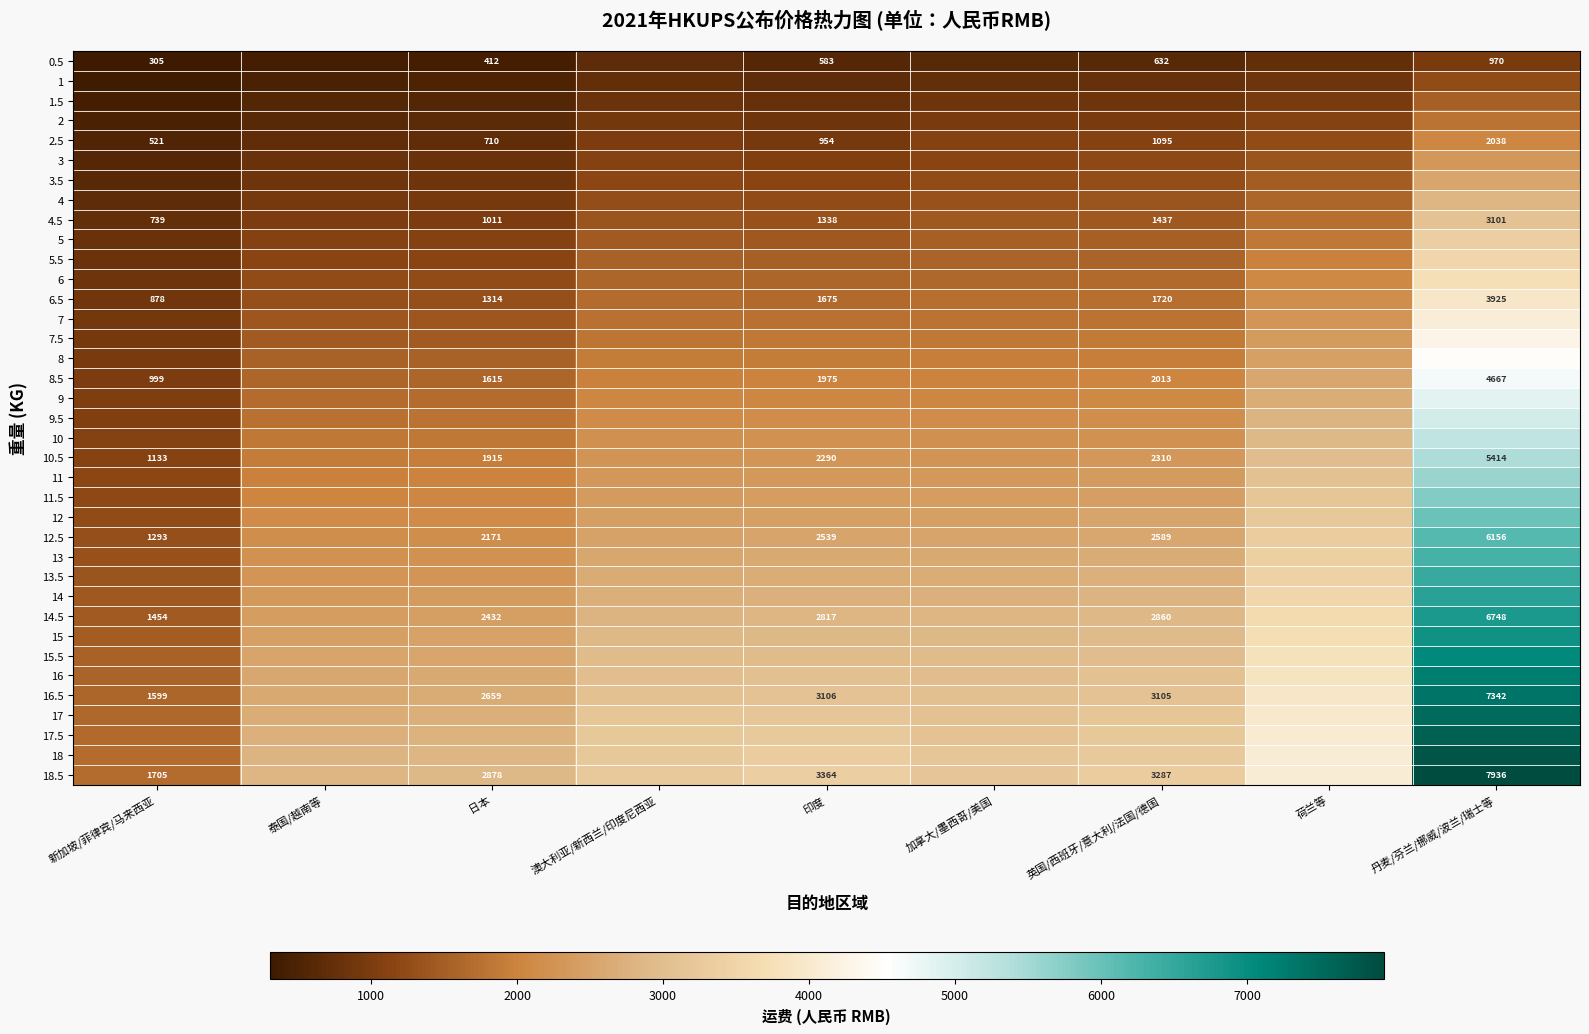

The value of 10.5 at 丹麦/芬兰/挪威/波兰/瑞士等 is 5414. True or false?

True